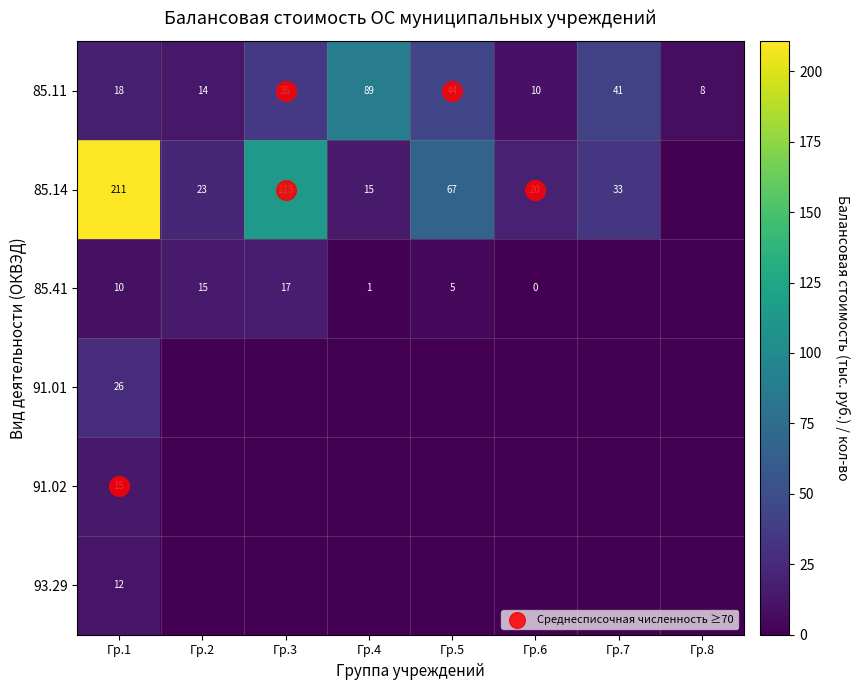

Which series has the largest total across all categories?

85.14